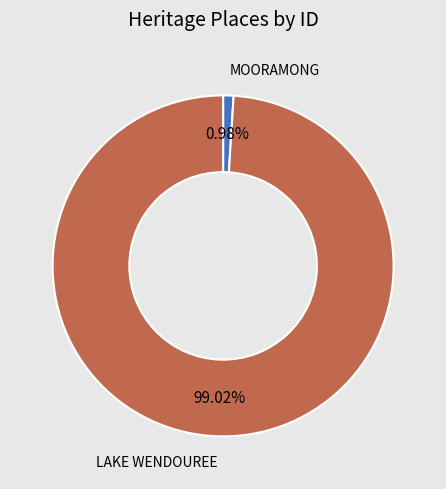

Approximately how many times larger is the value at LAKE WENDOUREE compared to MOORAMONG?

100.8